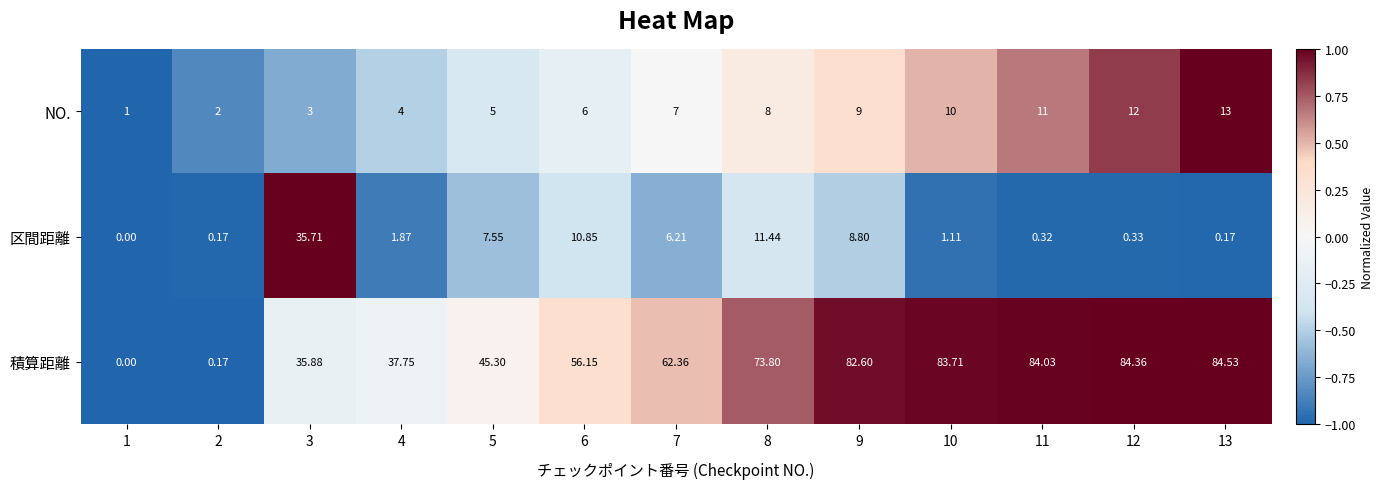

At 6, list the series in order from smallest to largest.

NO., 区間距離, 積算距離